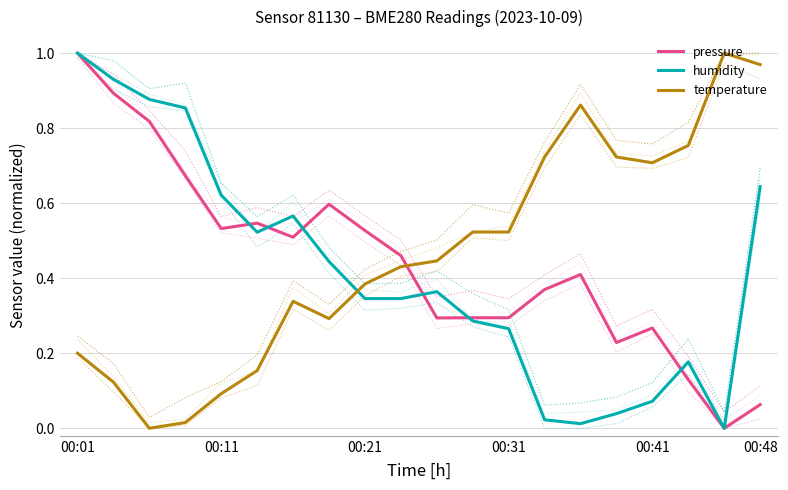

Which has a higher value, 6 or 19?

6